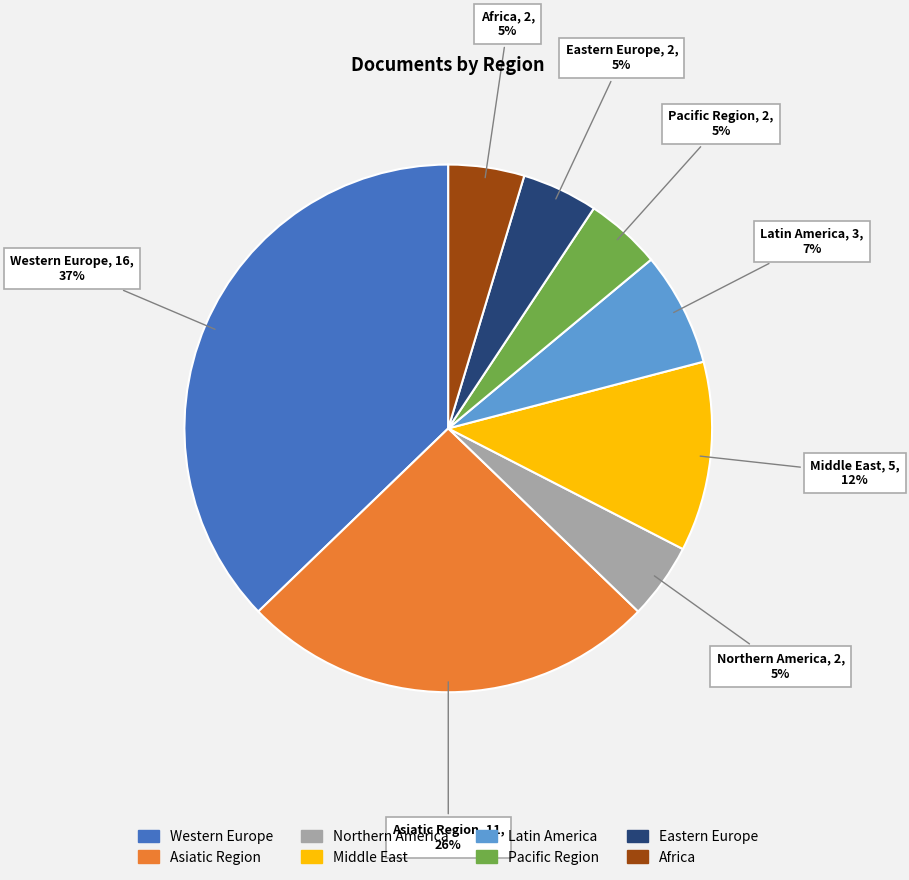

How many segments does this pie chart have?

8